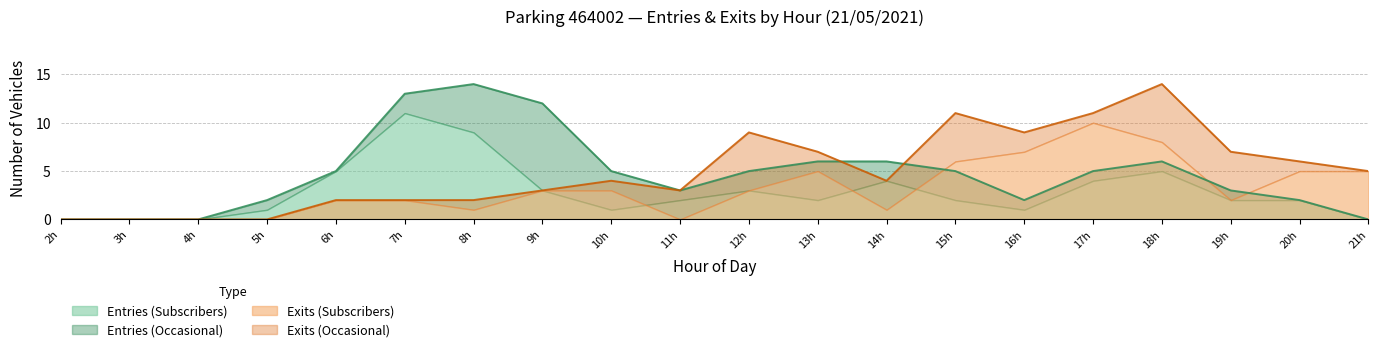

How many data points does each series have?

20